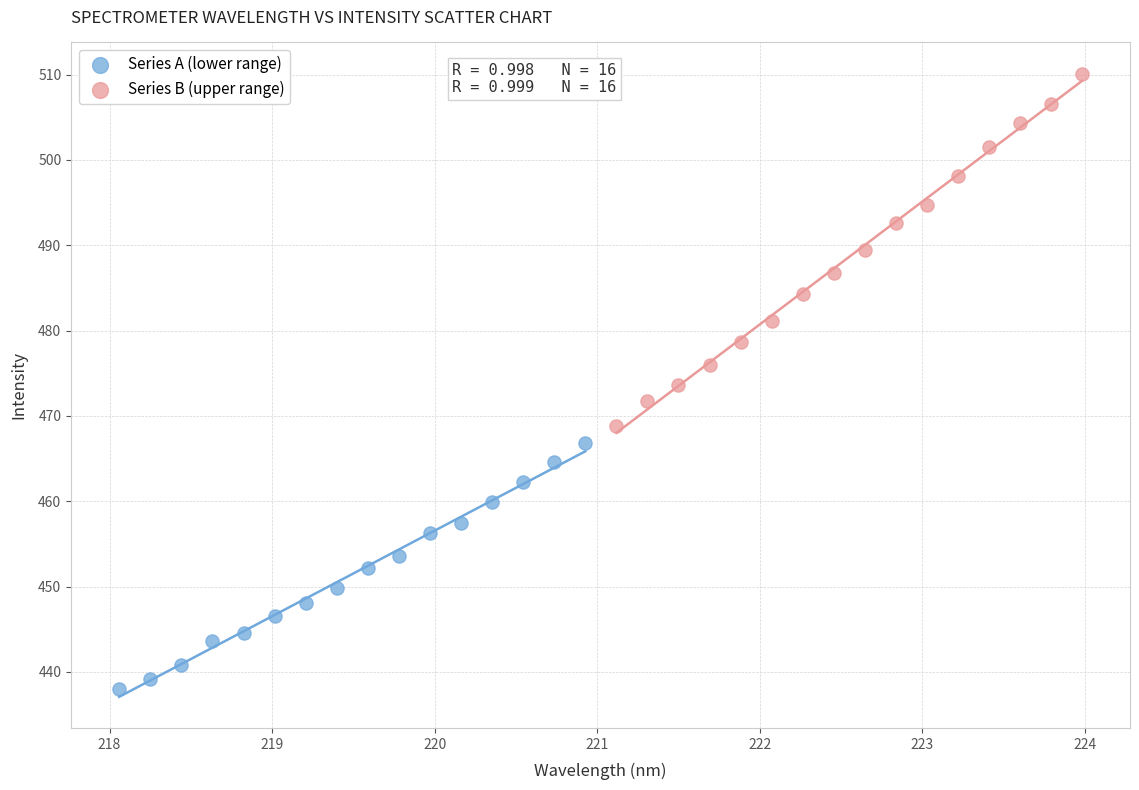

Which series reaches the minimum Y coordinate?

Series A (lower range)